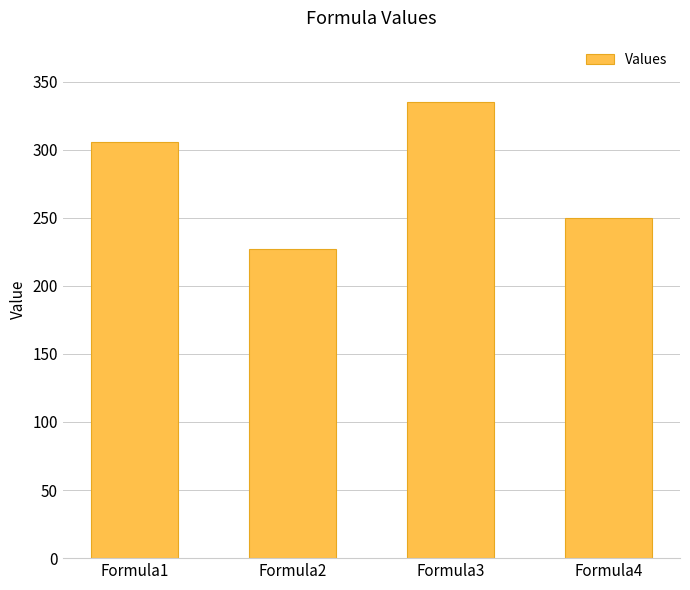

What is the sum of the values at Formula1 and Formula4?

555.1